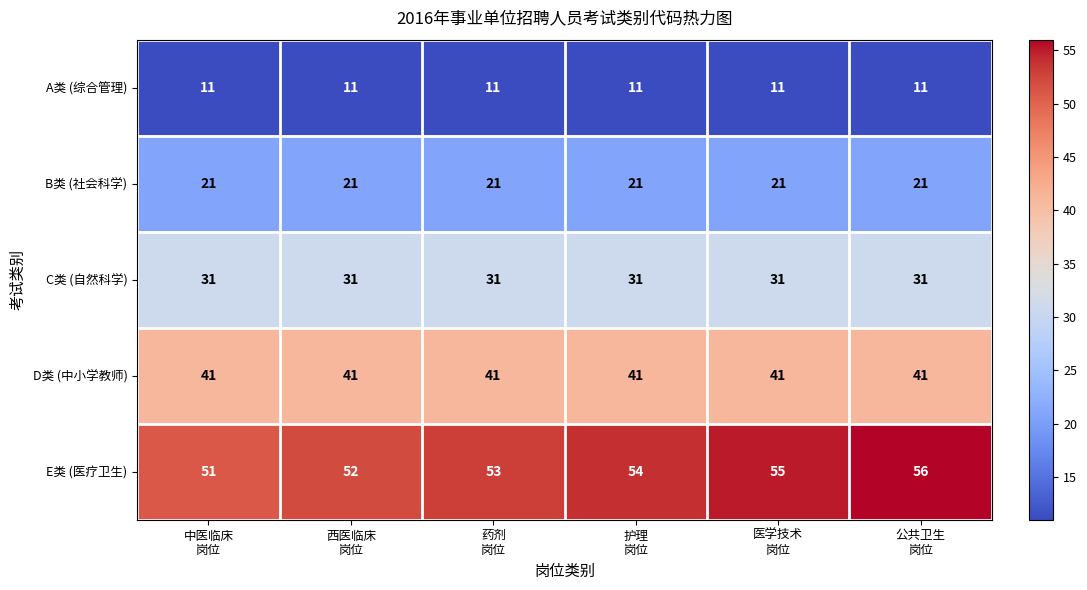

At how many categories does at least one series exceed 49?

6